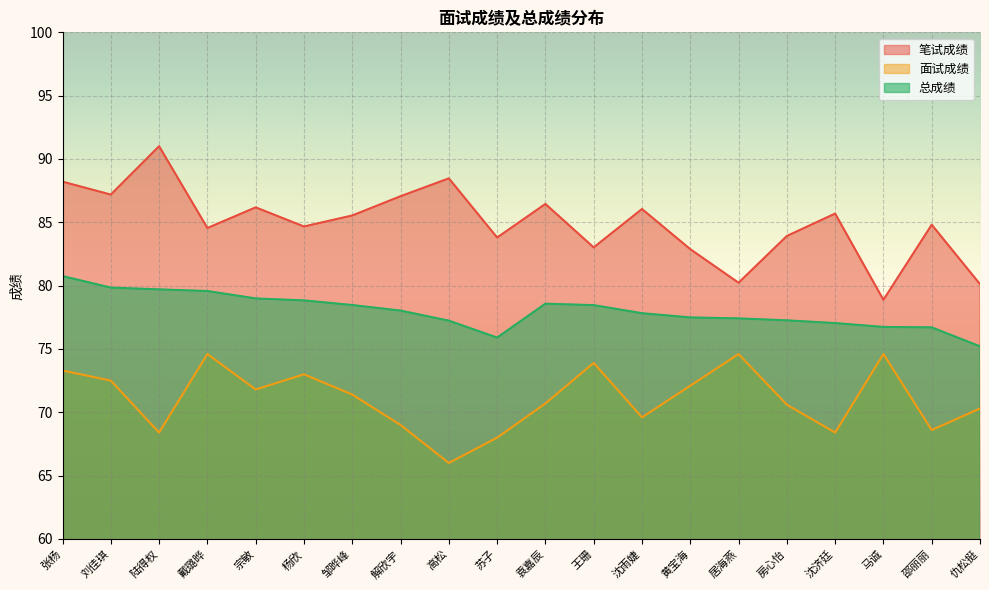

What is the difference between the highest and lowest values at 陆得权?

22.6